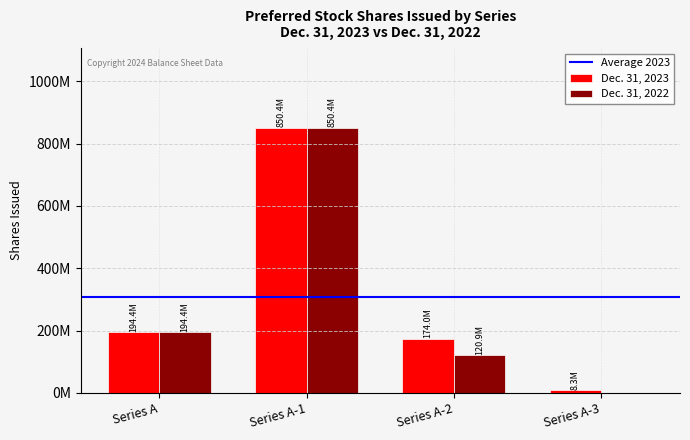

True or false: Dec. 31, 2022 has a value of 1406416307 at Series A-1.

False